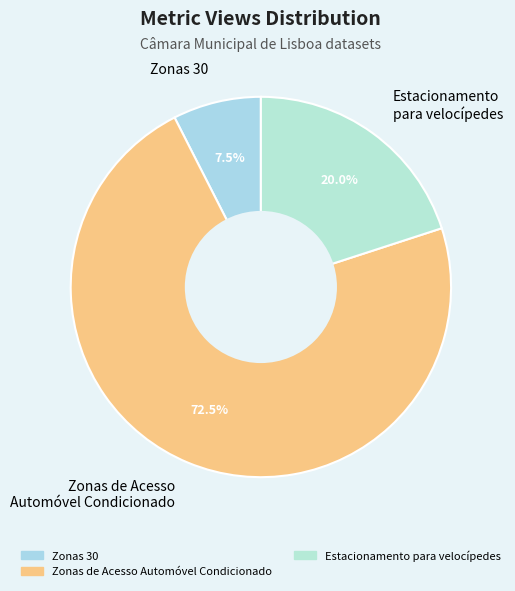

How many slices are in this pie chart?

3